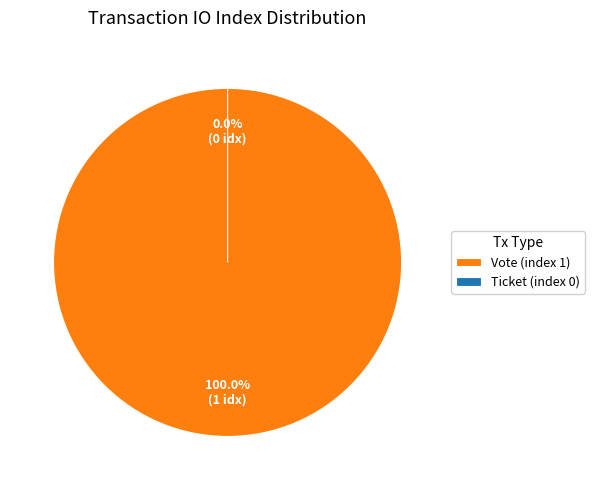

To the nearest percent, what is the combined percentage of Ticket (index 0) and Vote (index 1)?

100%